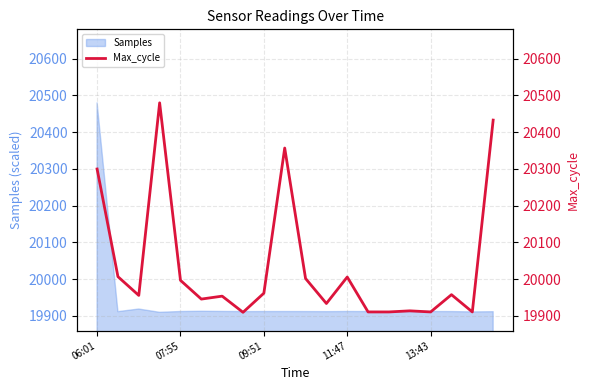

True or false: Samples has a value of 19912.2 at 07:55.

True